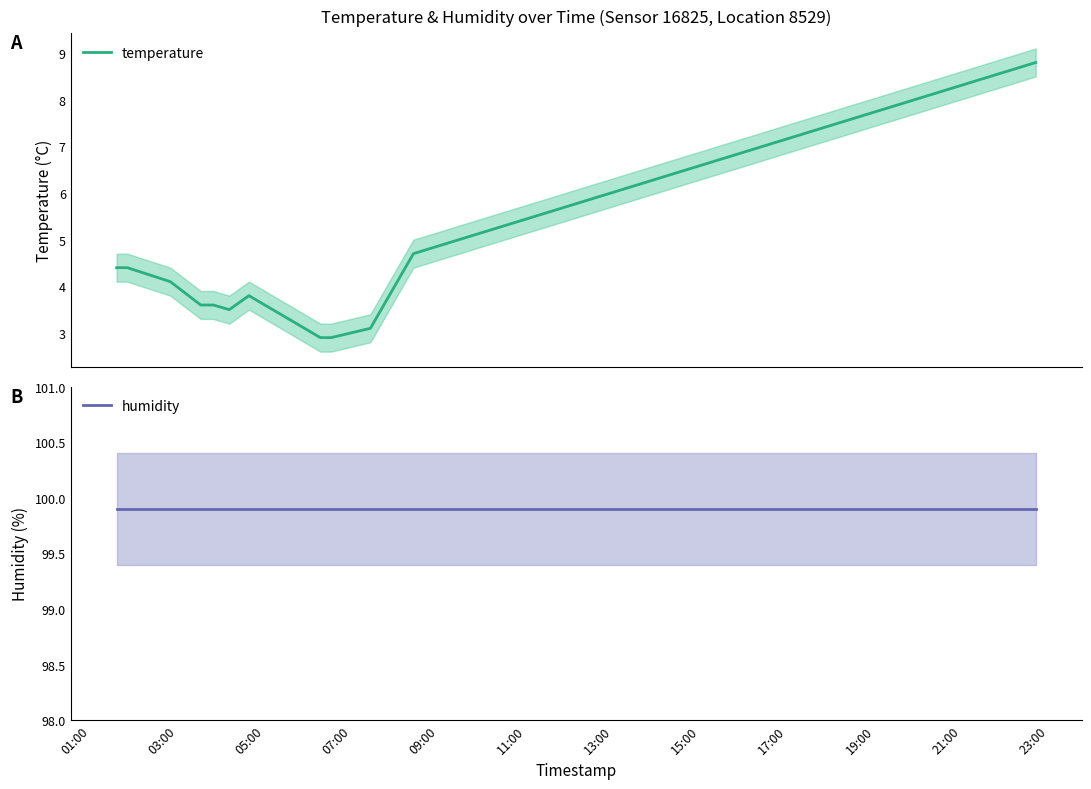

What is the lowest value of the temperature series?

2.9